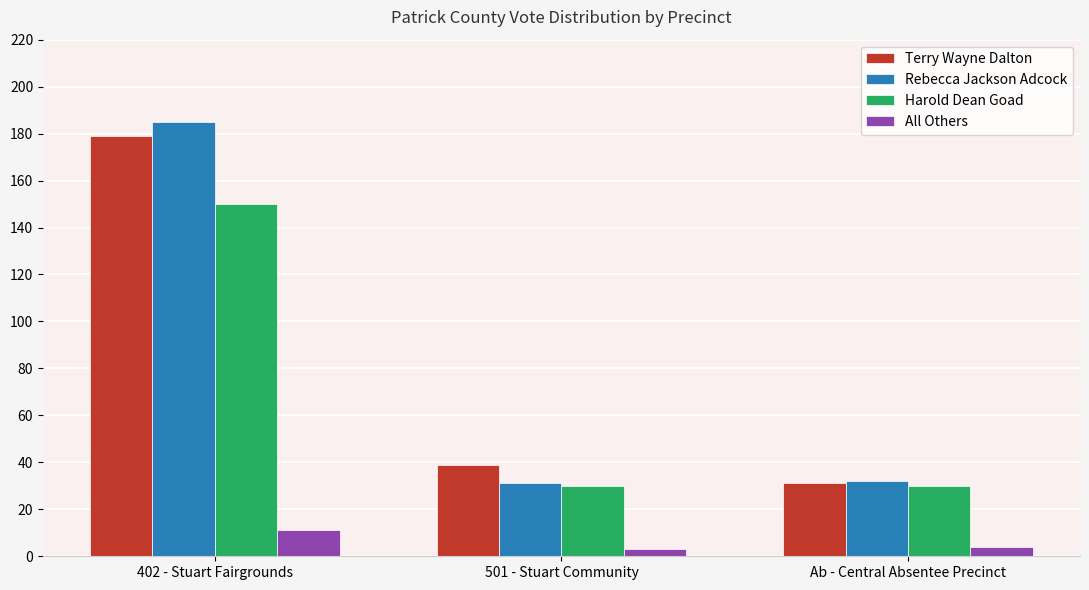

Which series has the widest spread of values?

Rebecca Jackson Adcock